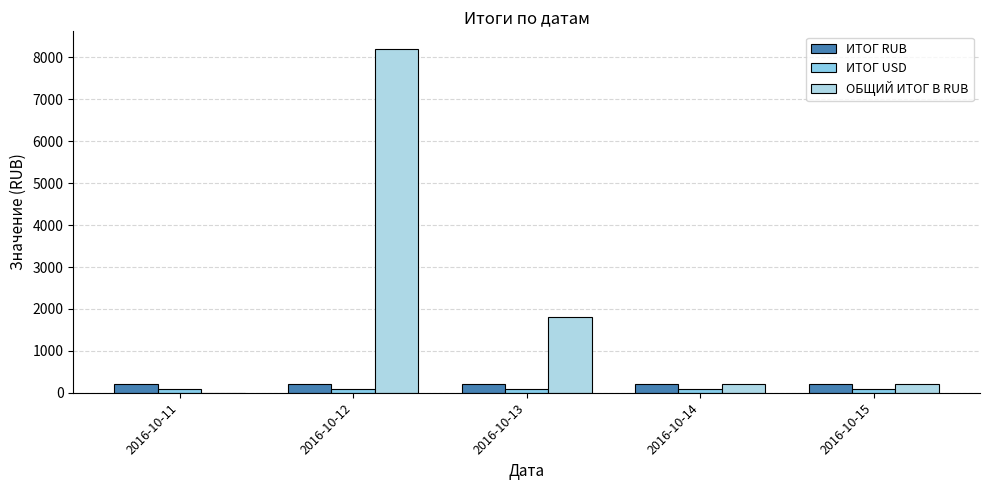

What is the value of the ИТОГ RUB bar at the 5th from the left?

200.0